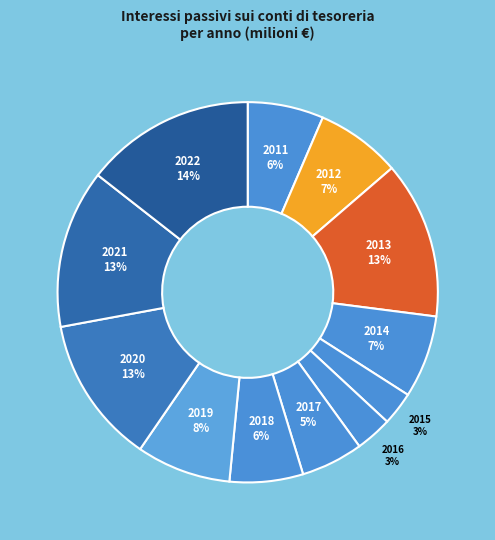

Which category has the biggest portion of the pie?

2022